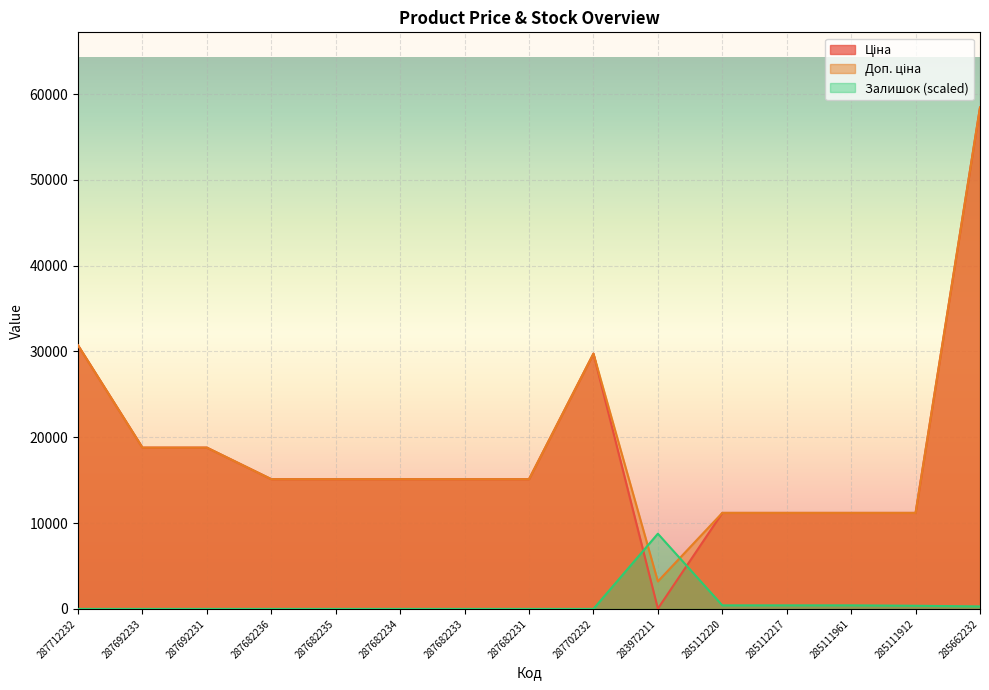

Which series has the largest total across all categories?

Доп. ціна